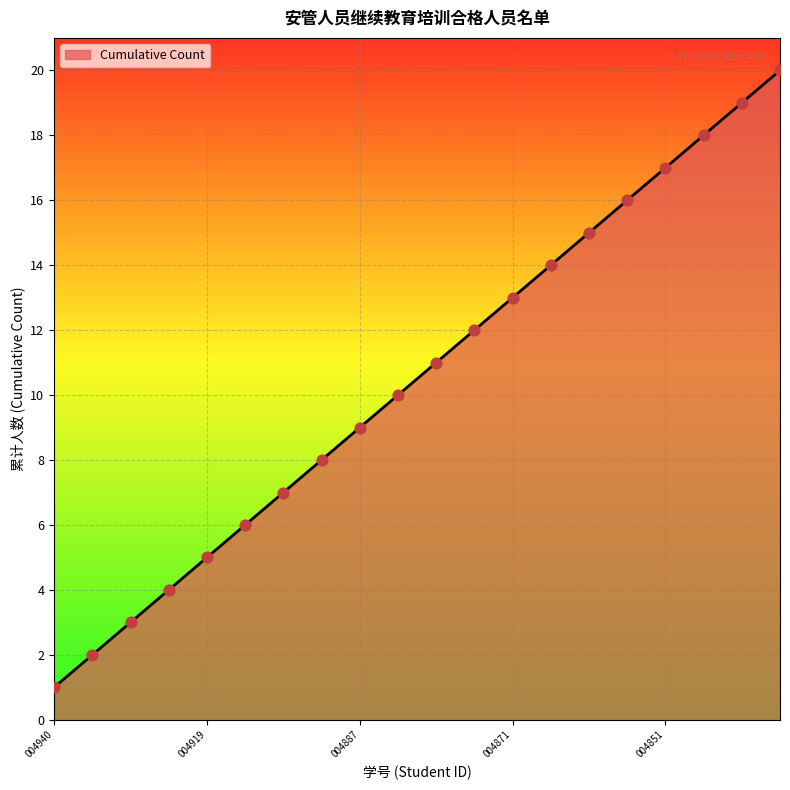

What is the difference between the maximum and minimum values?

19